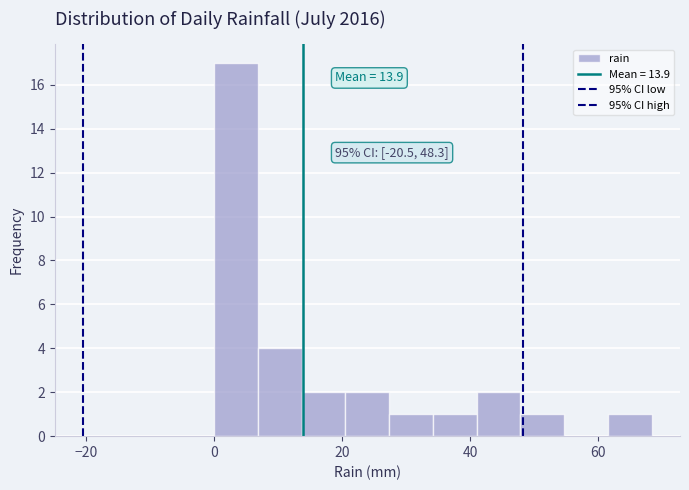

Around what value on the x-axis is the tallest bar? Give the approximate position of its centre, as read against the axis.

4